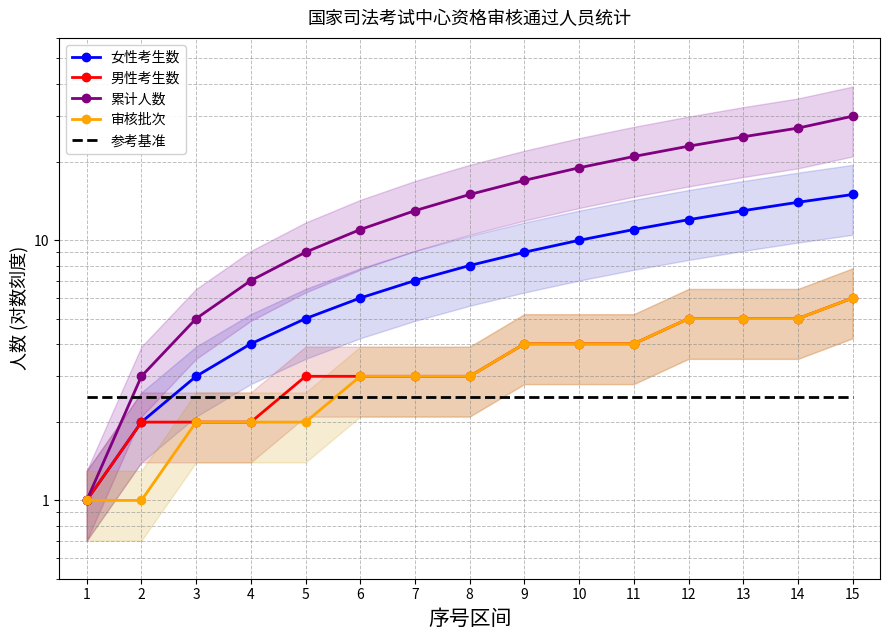

True or false: 男性考生数 and 审核批次 cross at least once.

False